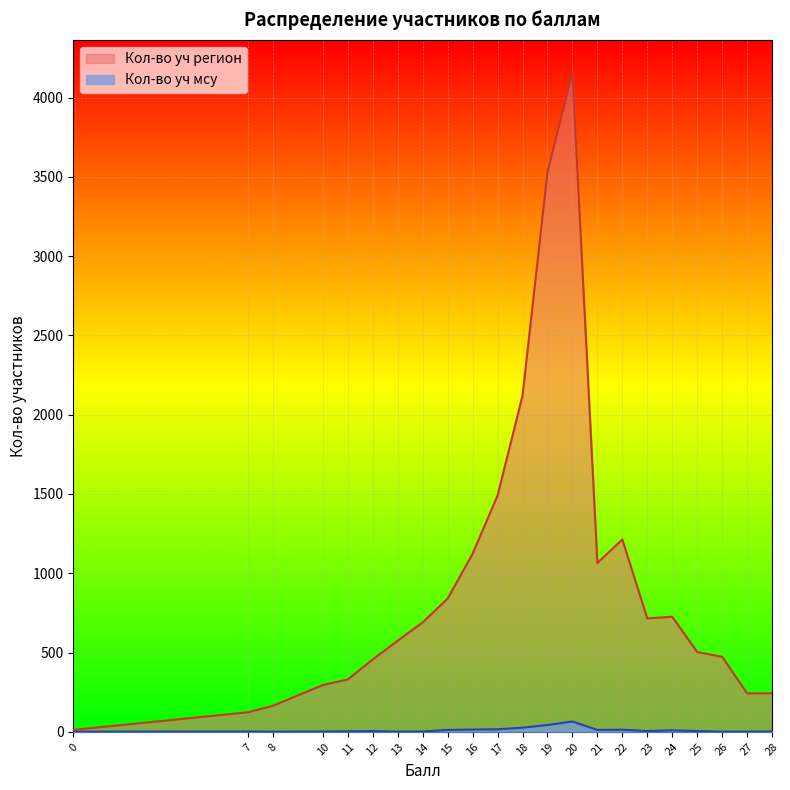

What is the value of the Кол-во уч мсу point at the 6th from the left?

5